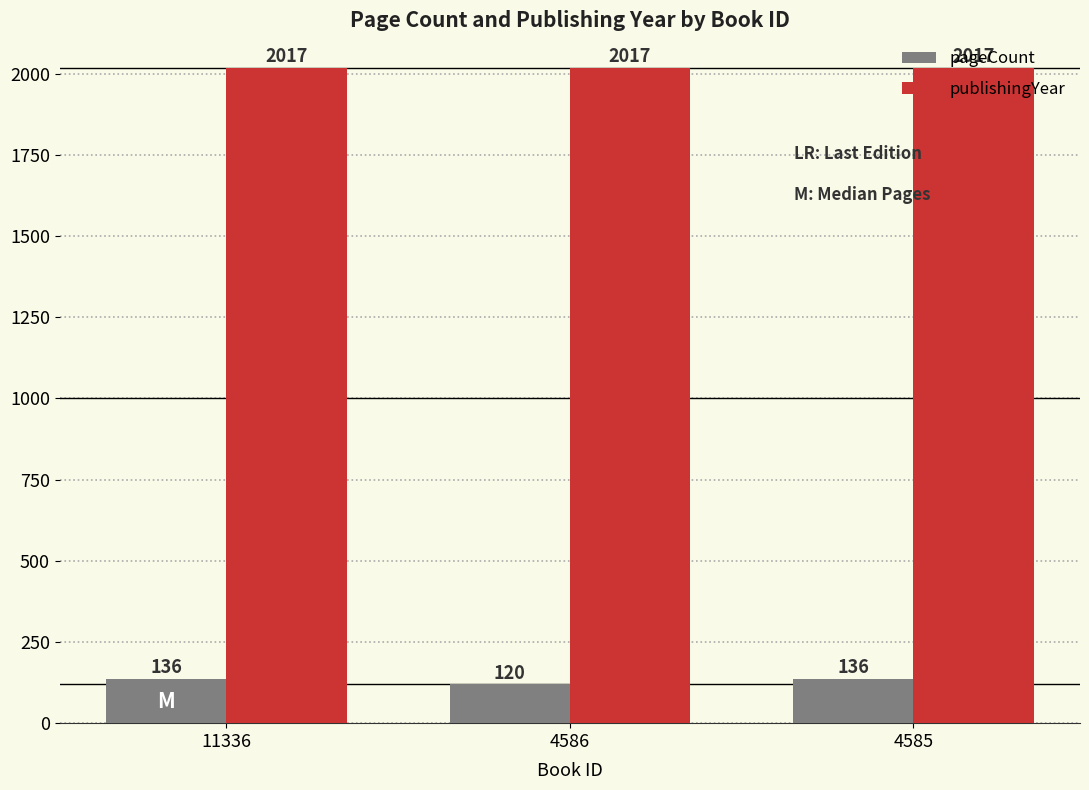

What is the smallest value displayed?

120